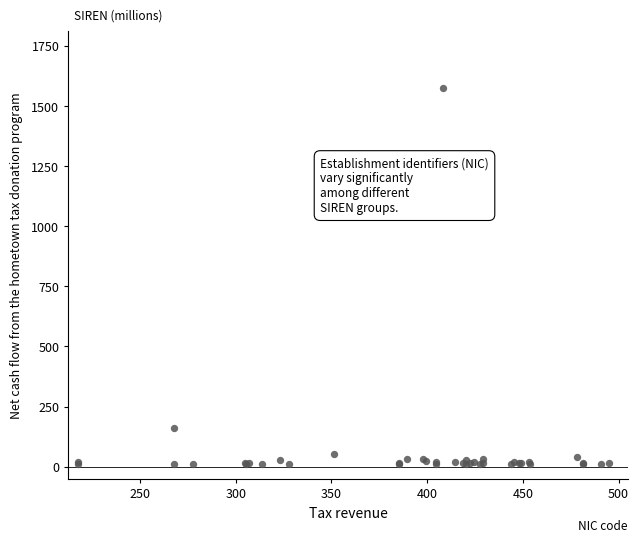

What Y value in the scatter plot is closest to 792?

160